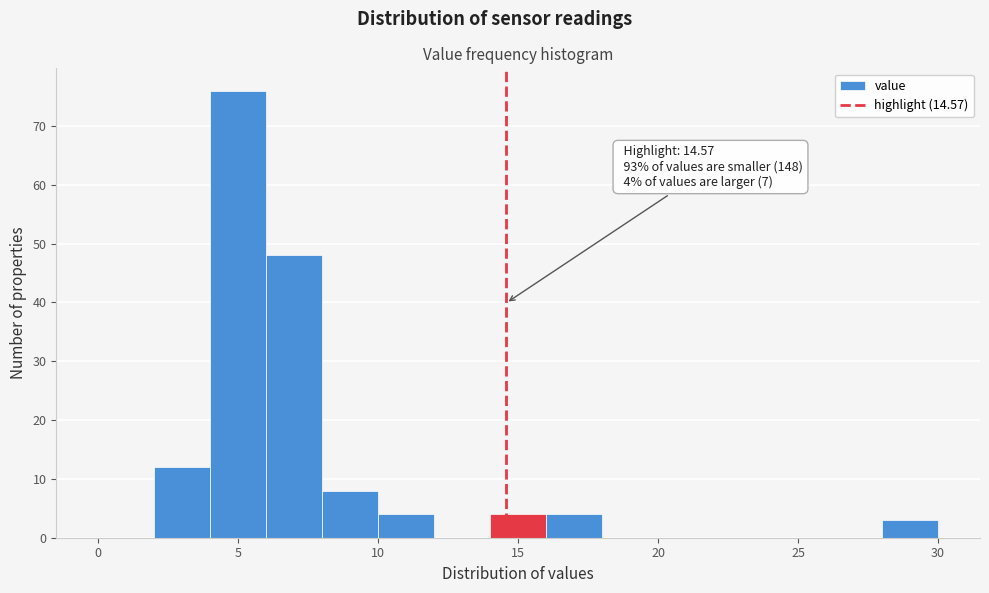

Which range on the x-axis has the tallest bar?

4 to 6